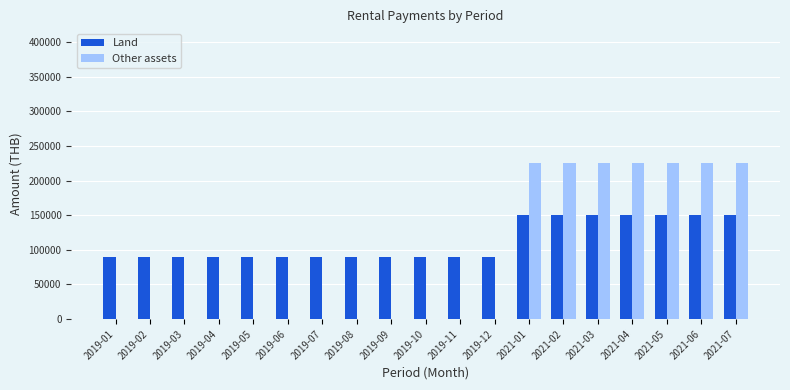

What is the greatest value displayed?

225000